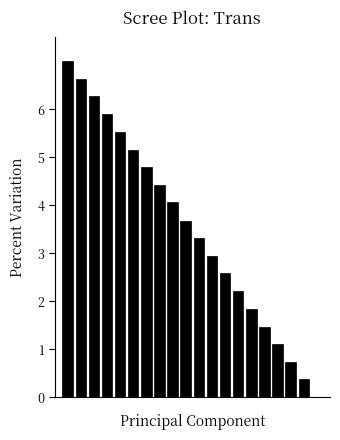

What is the greatest value displayed?

7.0